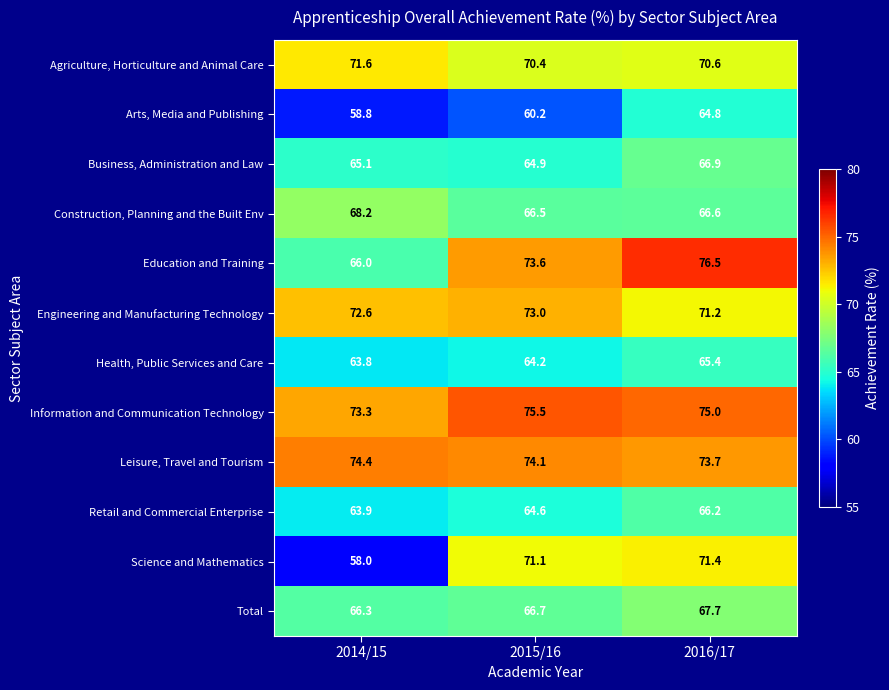

Rank the series by their maximum value, from highest to lowest.

Education and Training, Information and Communication Technology, Leisure, Travel and Tourism, Engineering and Manufacturing Technology, Agriculture, Horticulture and Animal Care, Science and Mathematics, Construction, Planning and the Built Env, Total, Business, Administration and Law, Retail and Commercial Enterprise, Health, Public Services and Care, Arts, Media and Publishing